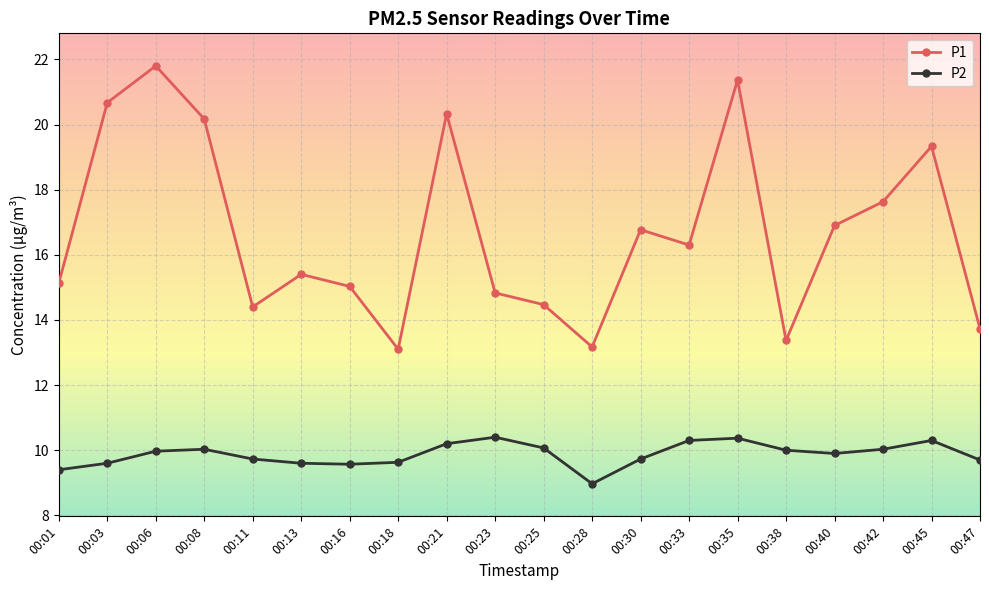

What are all the series names shown in the legend?

P1, P2